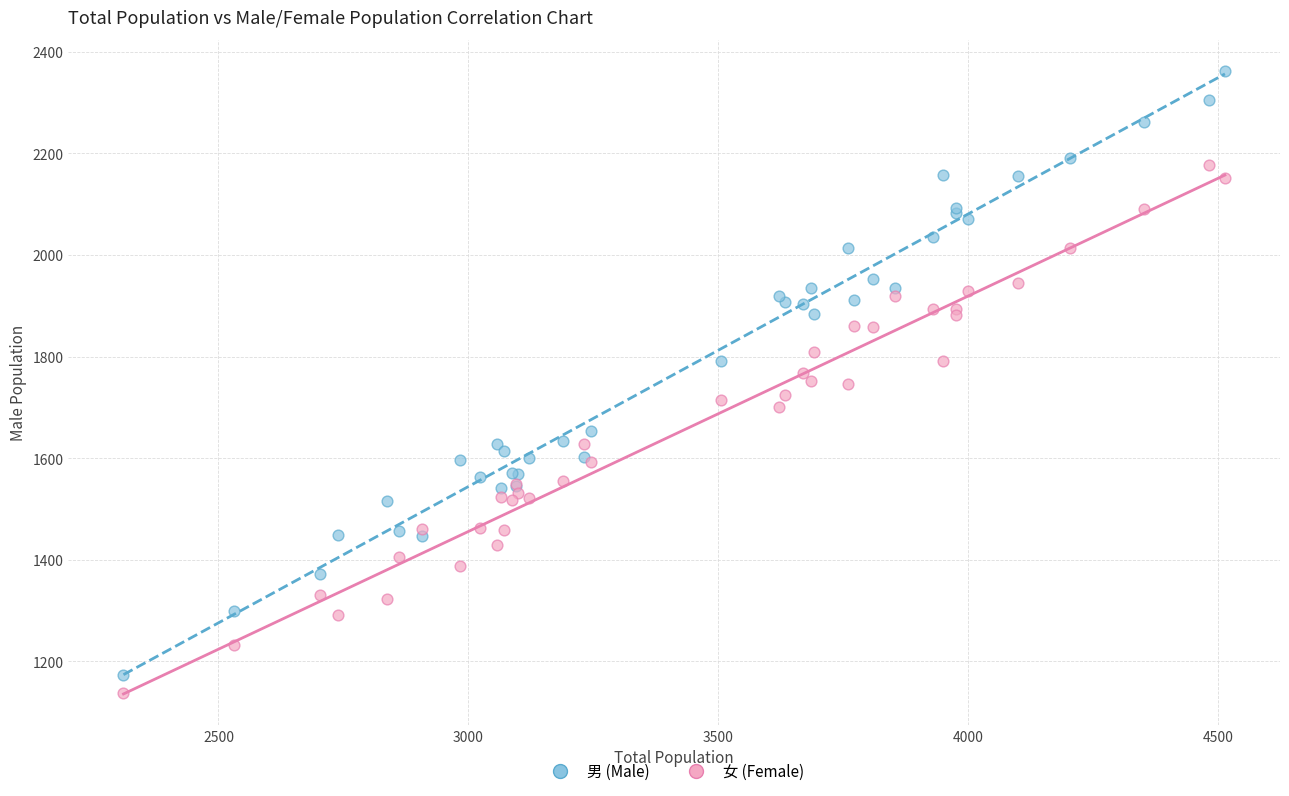

What is the X range (max minus min) for the scatter plot?

2203